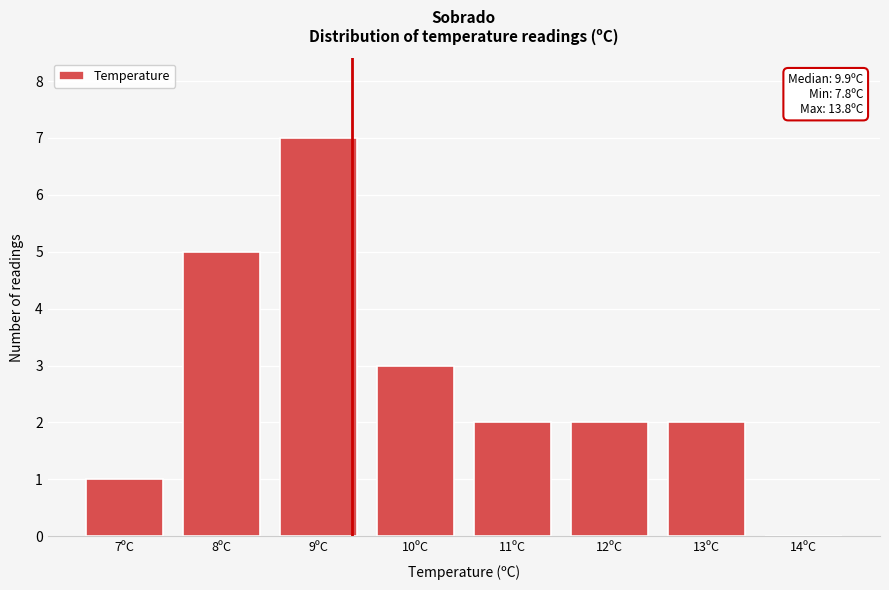

Reading right to left, transcribe all the data shown in this chart.

14ºC=0	13ºC=2	12ºC=2	11ºC=2	10ºC=3	9ºC=7	8ºC=5	7ºC=1